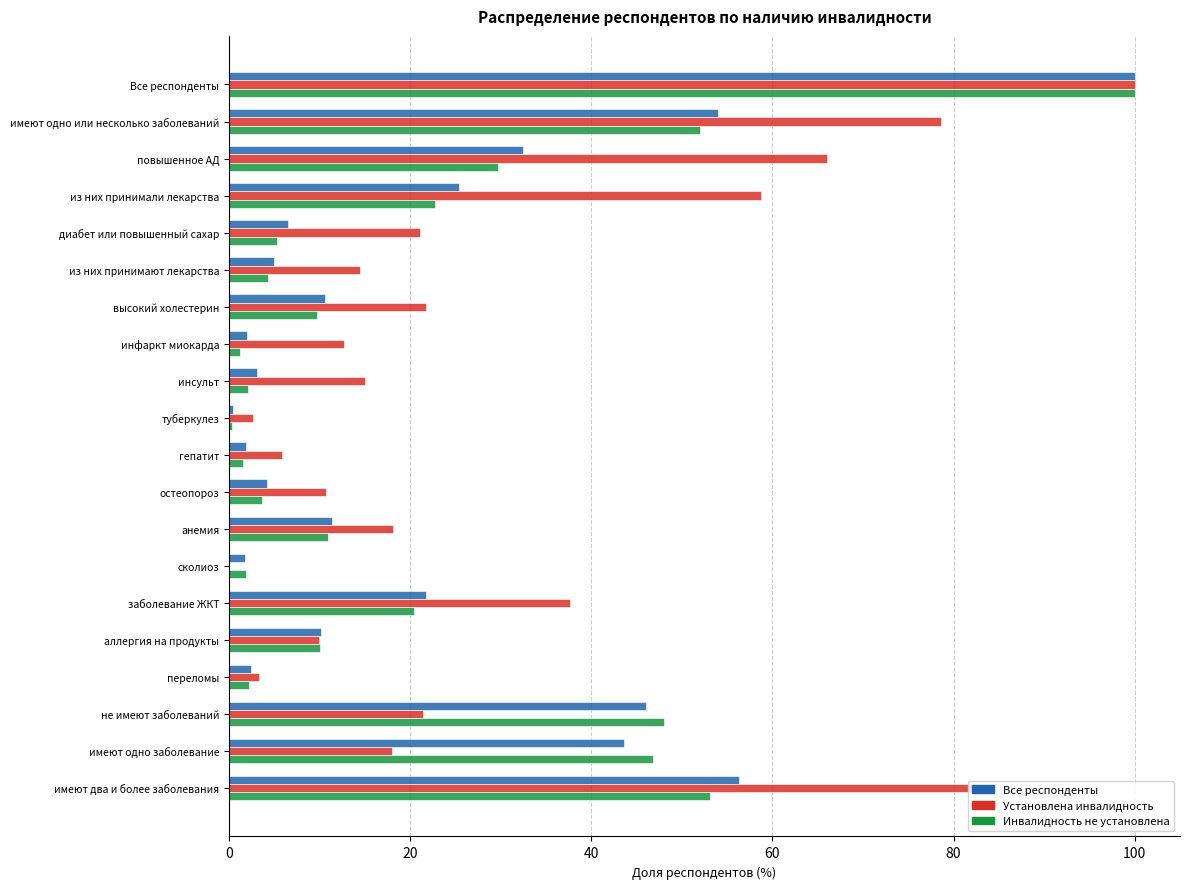

Which category has the highest value across all series?

Все респонденты